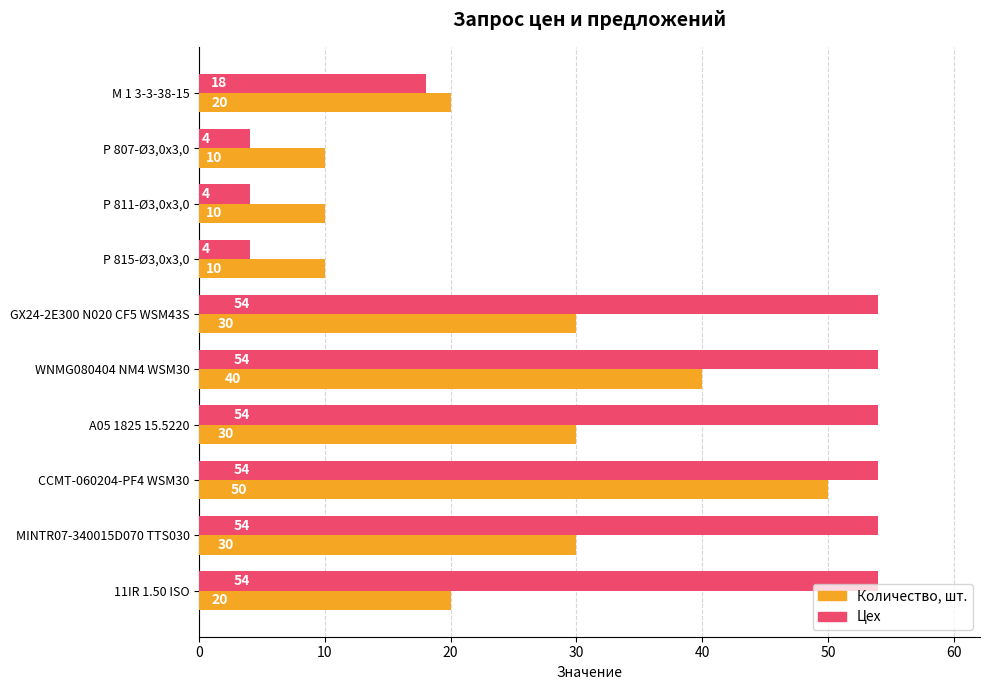

What is the difference between the highest and lowest values at CCMT-060204-PF4 WSM30?

4